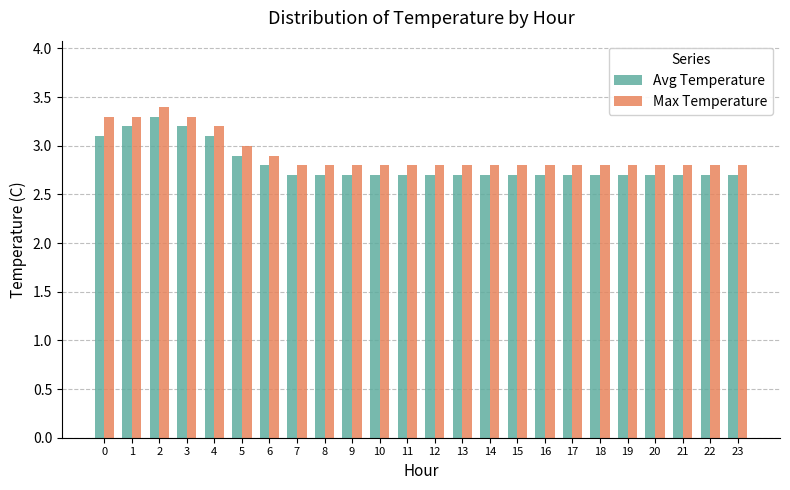

What is the difference between the highest and lowest values at 10?

0.1